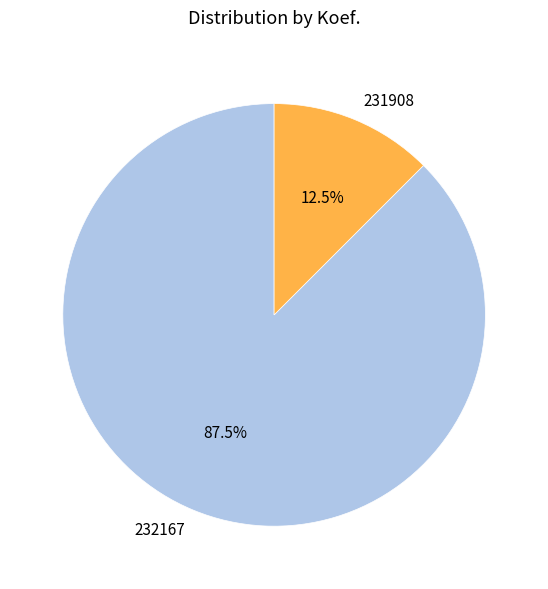

Which category has the biggest portion of the pie?

232167